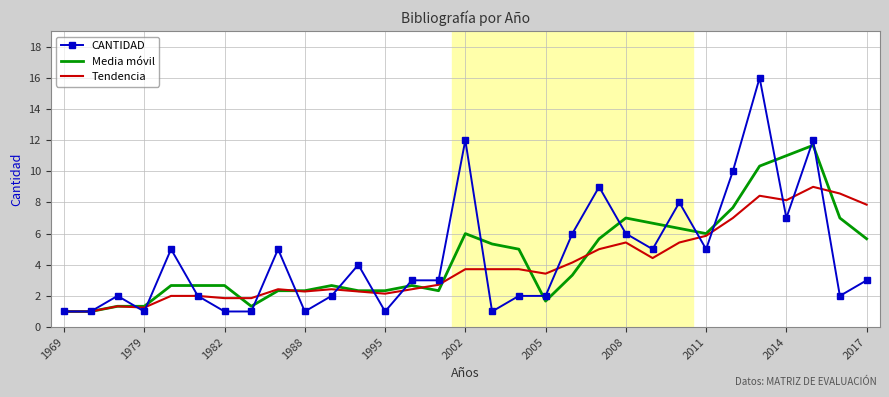

What are all the series names shown in the legend?

CANTIDAD, Media móvil, Tendencia